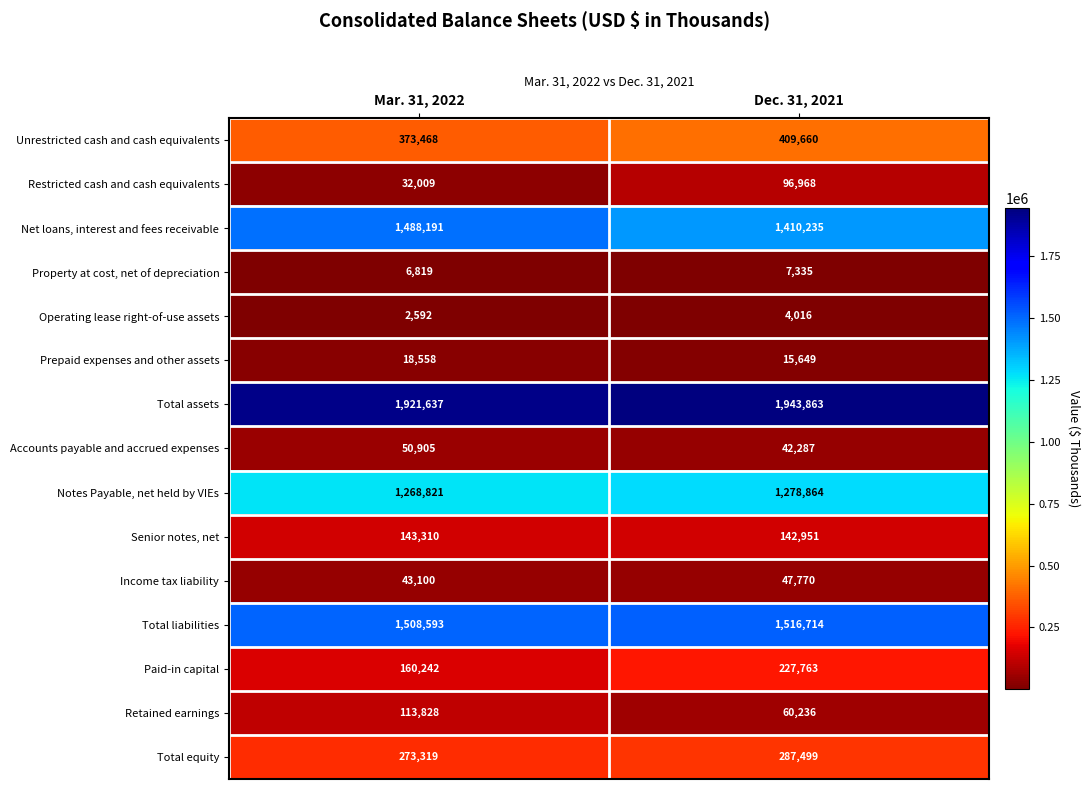

The Total equity series shows 486609 at Mar. 31, 2022. True or false?

False